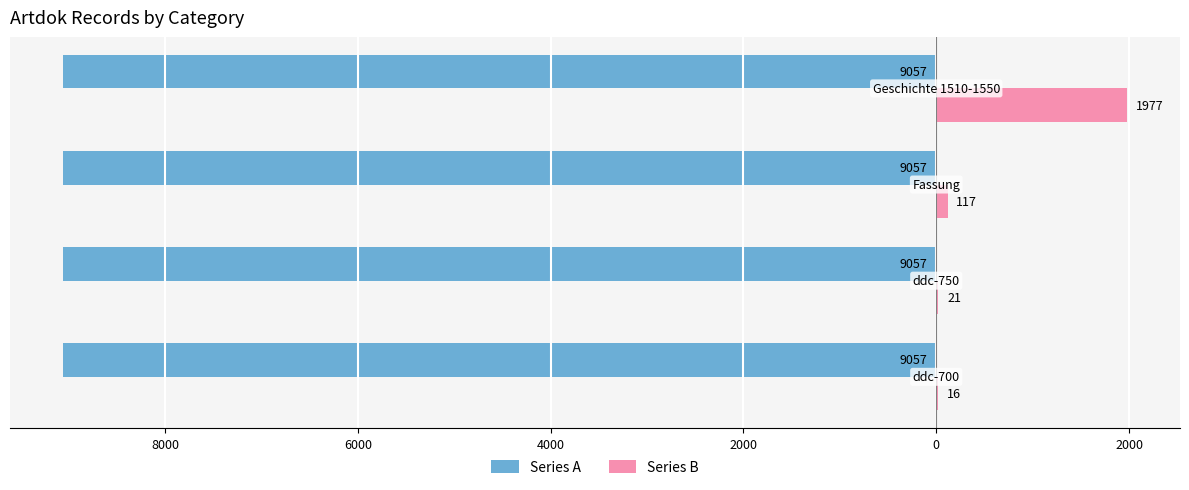

What is the difference between the second highest and second lowest values in the Series B series?

96.0